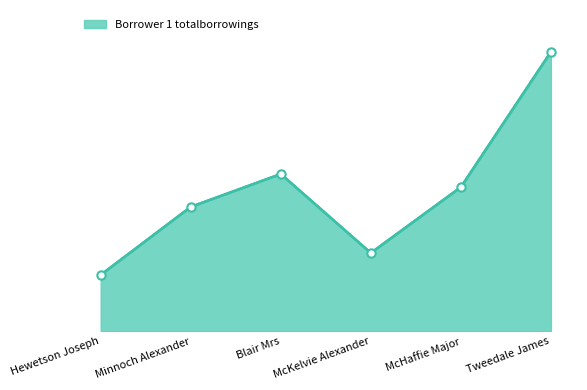

Which has a higher value, Tweedale James or McKelvie Alexander?

Tweedale James